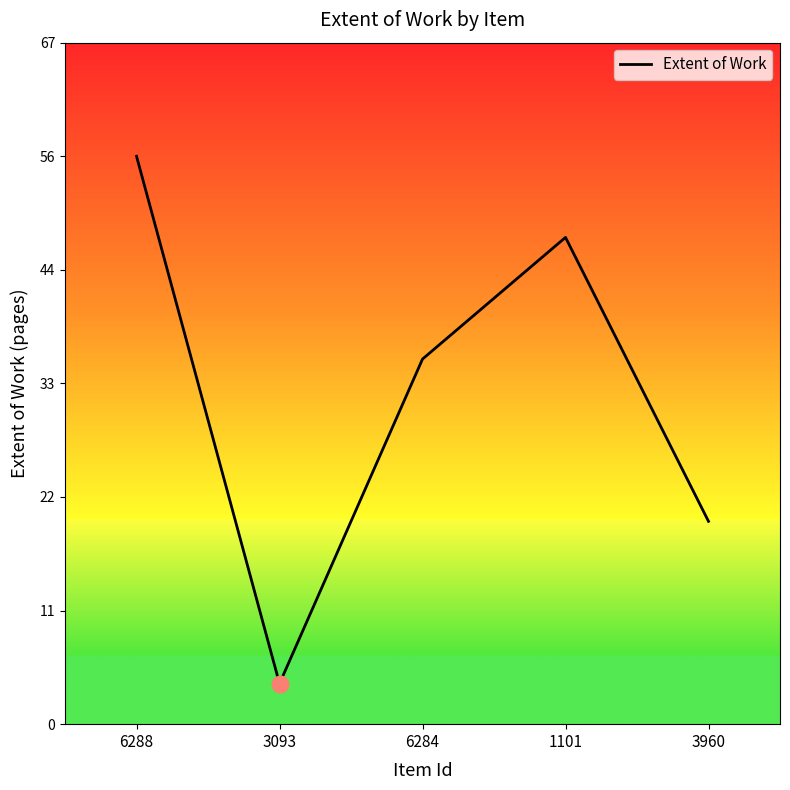

Where does the data first go above 36?

6288